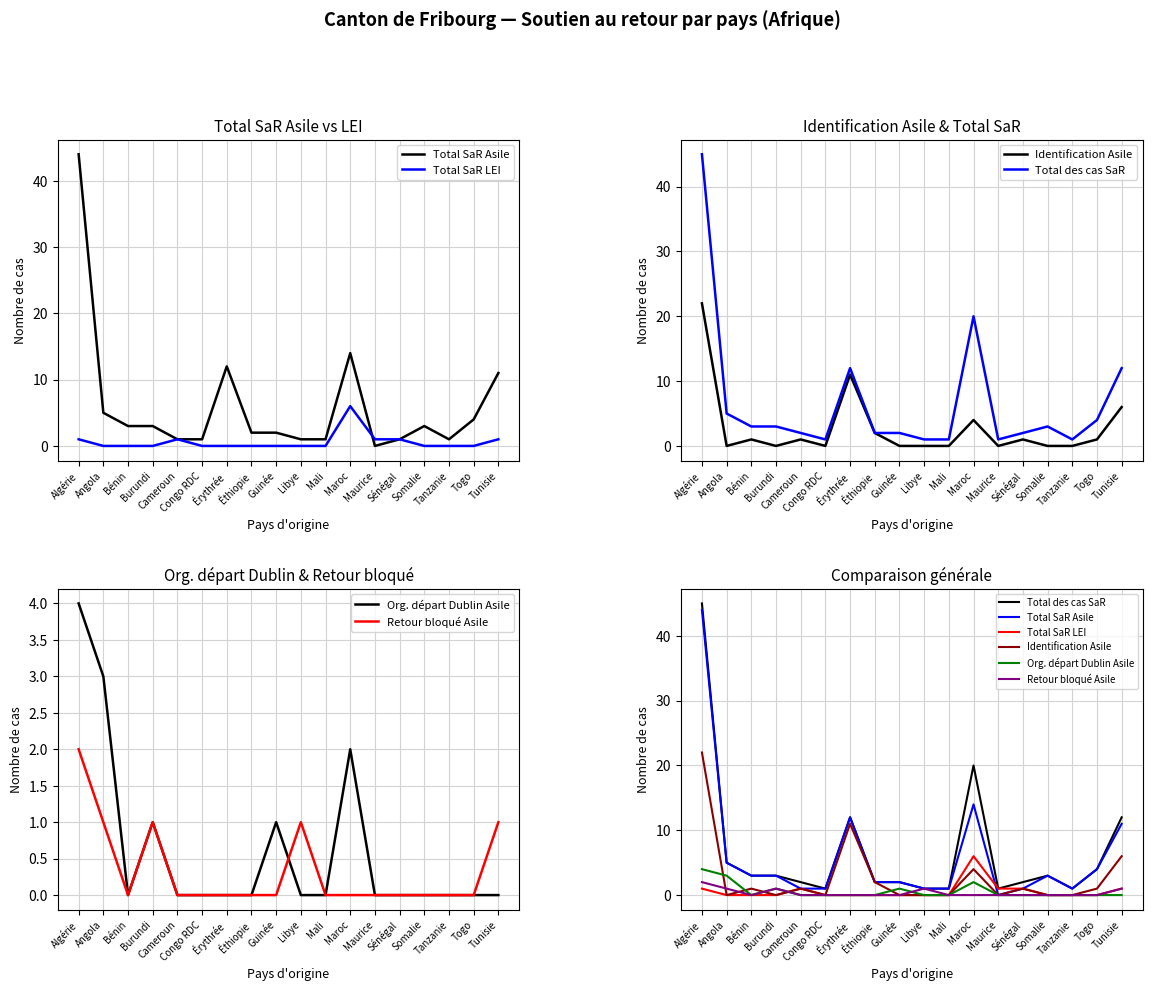

How many data points in Retour bloqué Asile are above 0?

5